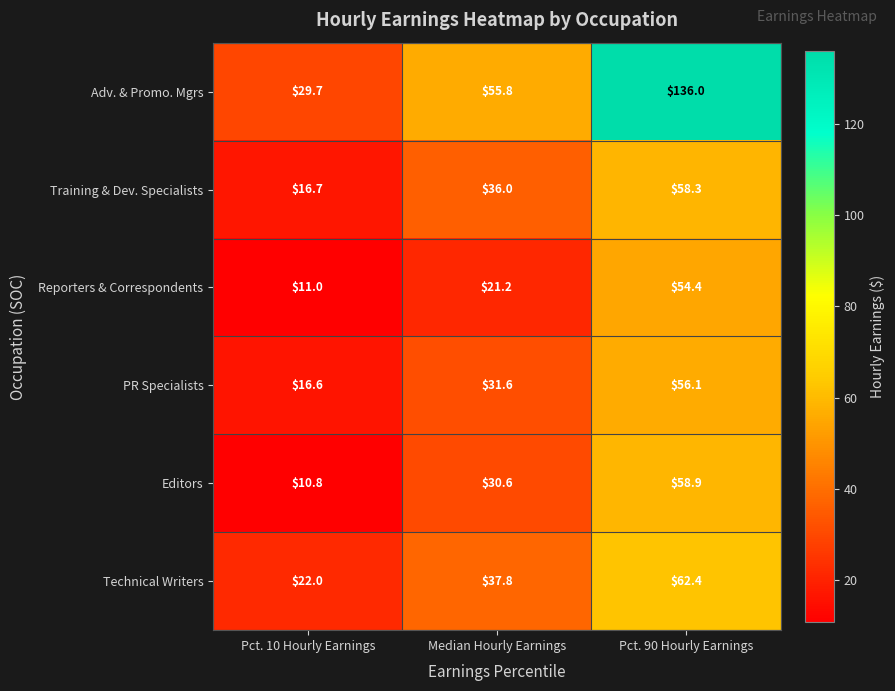

True or false: Technical Writers has a value of 62.4 at Pct. 90 Hourly Earnings.

True